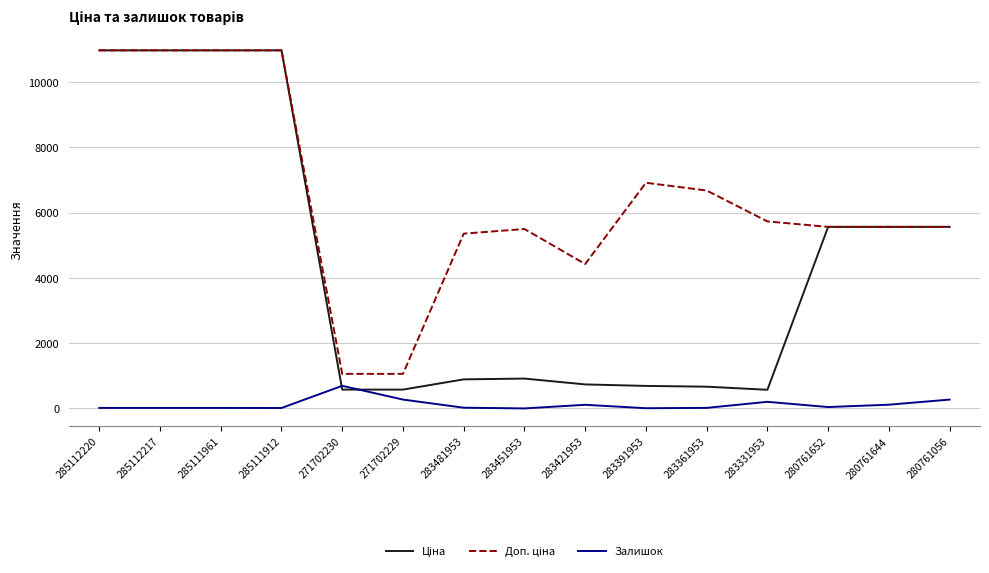

What is the maximum value for Залишок?

694.0